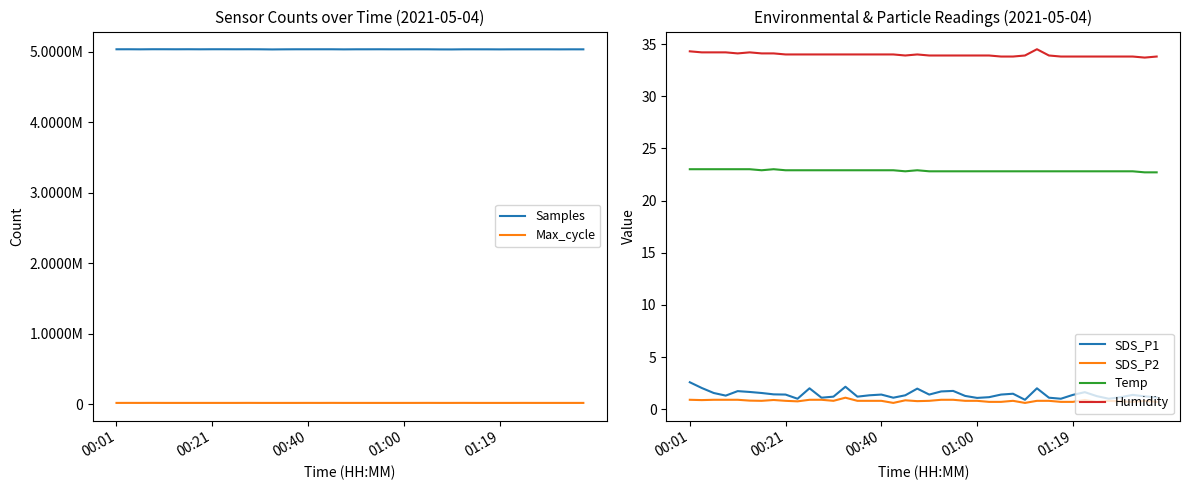

What is the difference between the Temp values at 37 and 5?

0.2